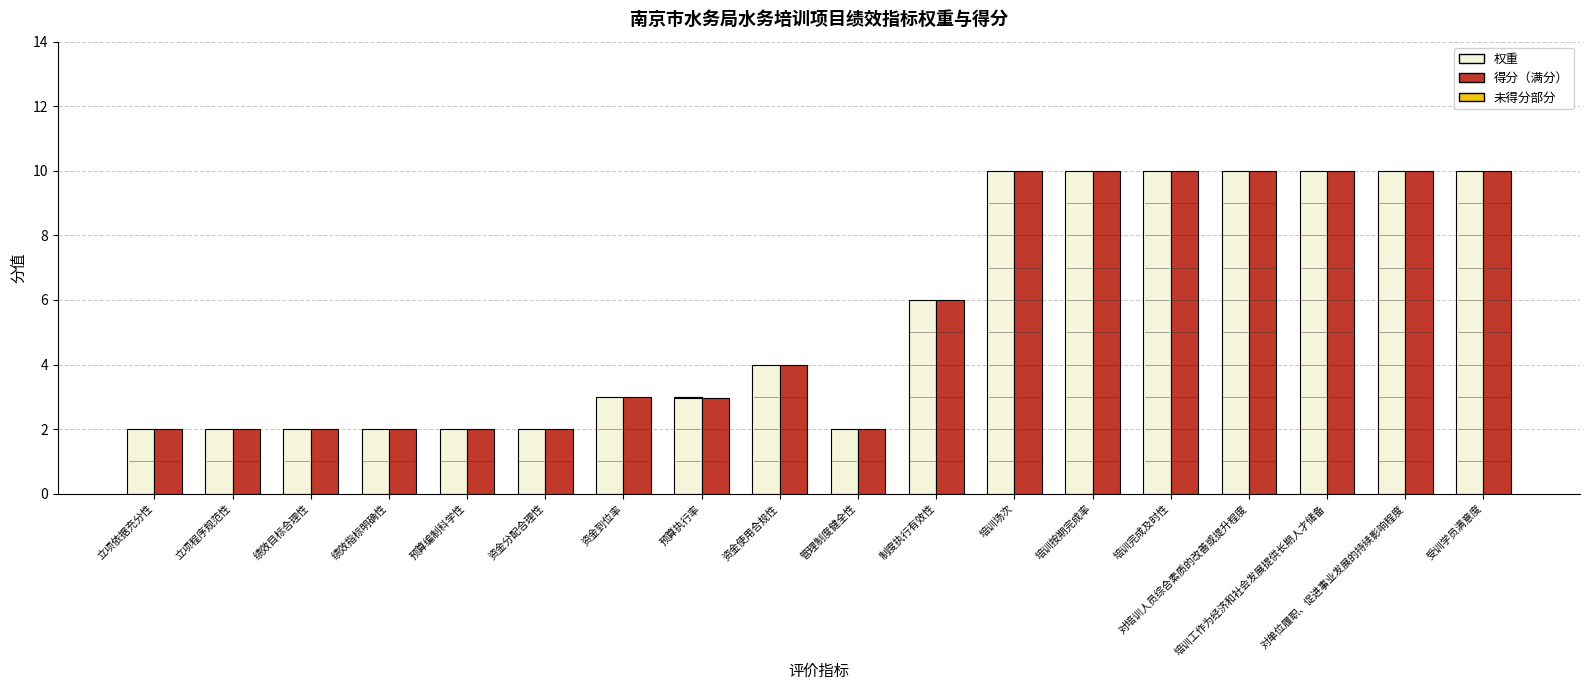

At which category is the sum across all series the highest?

培训场次